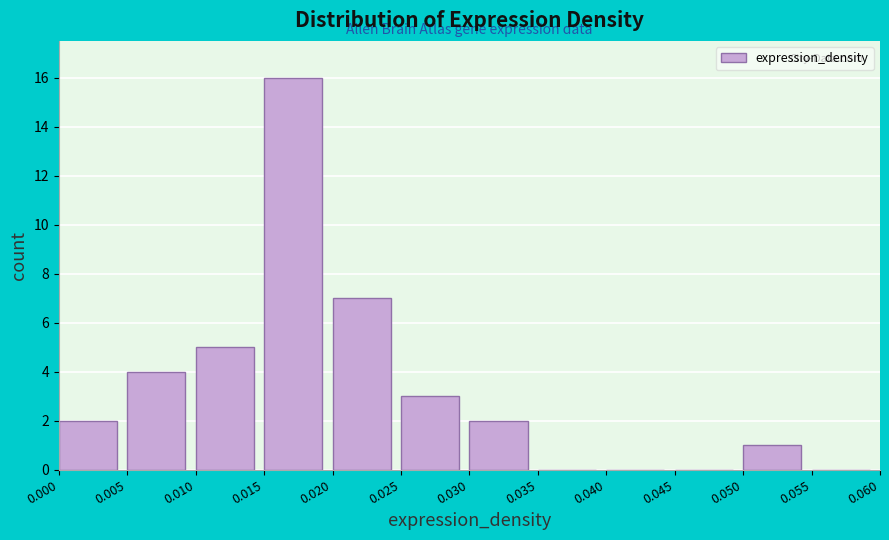

Reading left to right, transcribe this chart: for each bar, give the range it covers on the x-axis and its height. The values are not printed on the chart, so give them approximately, as read against the axis.

0.000 to 0.005: 2
0.005 to 0.010: 4
0.010 to 0.015: 5
0.015 to 0.020: 16
0.020 to 0.025: 7
0.025 to 0.030: 3
0.030 to 0.035: 2
0.035 to 0.040: 0
0.040 to 0.045: 0
0.045 to 0.050: 0
0.050 to 0.055: 1
0.055 to 0.060: 0